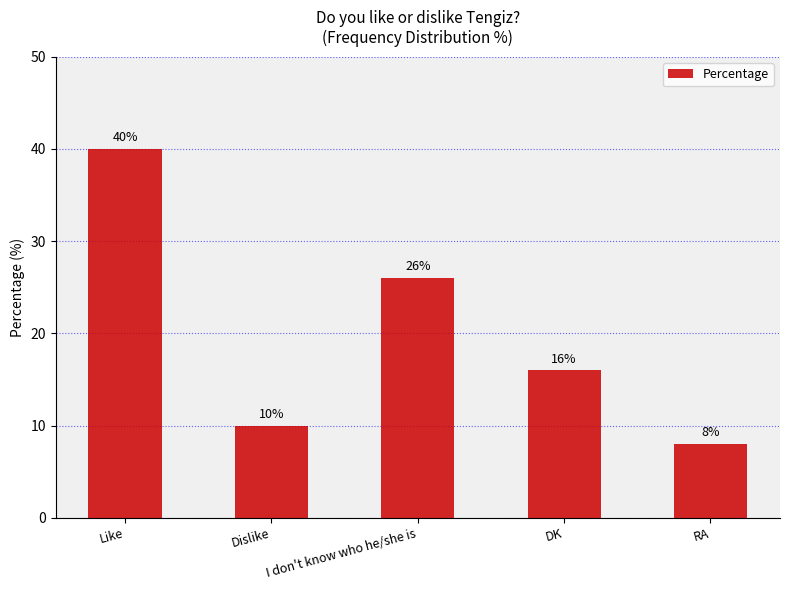

Reading left to right, list all the values displayed in this chart.

Like=40	Dislike=10	I don't know who he/she is=26	DK=16	RA=8